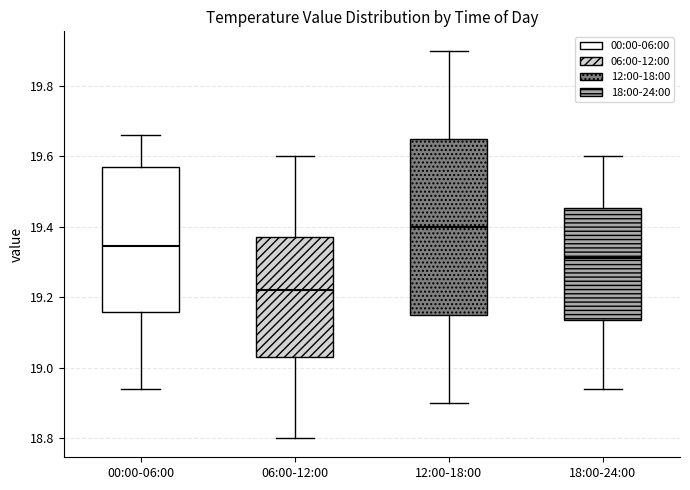

Reading left to right, transcribe this box plot: for each box, give where its median line is, the range the box spans, and where its two whiskers end, as read against the y-axis. The values are not printed on the chart, so give them approximately, as read against the axis.

00:00-06:00: median 19.34, box 19.16 to 19.58, whiskers 18.94 to 19.66
06:00-12:00: median 19.22, box 19.04 to 19.38, whiskers 18.80 to 19.60
12:00-18:00: median 19.40, box 19.16 to 19.66, whiskers 18.90 to 19.90
18:00-24:00: median 19.32, box 19.14 to 19.46, whiskers 18.94 to 19.60